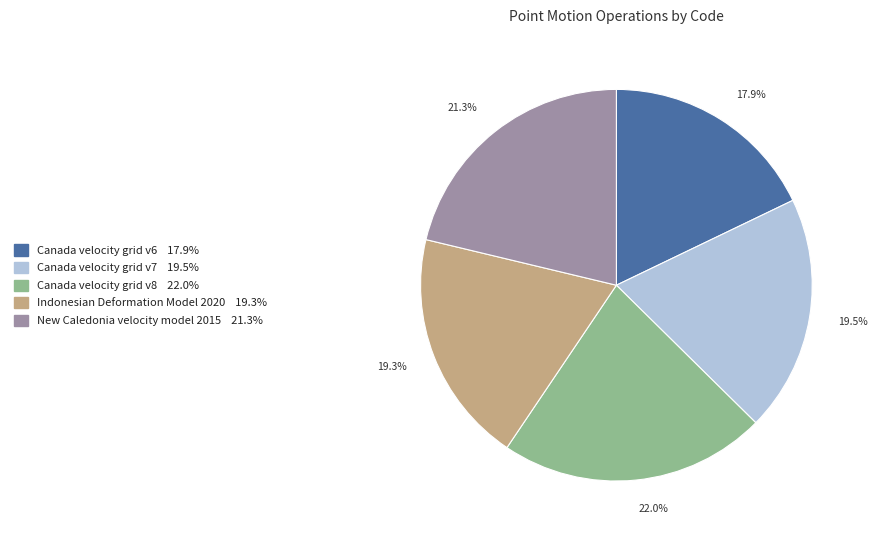

Which slice is the largest?

Canada velocity grid v8